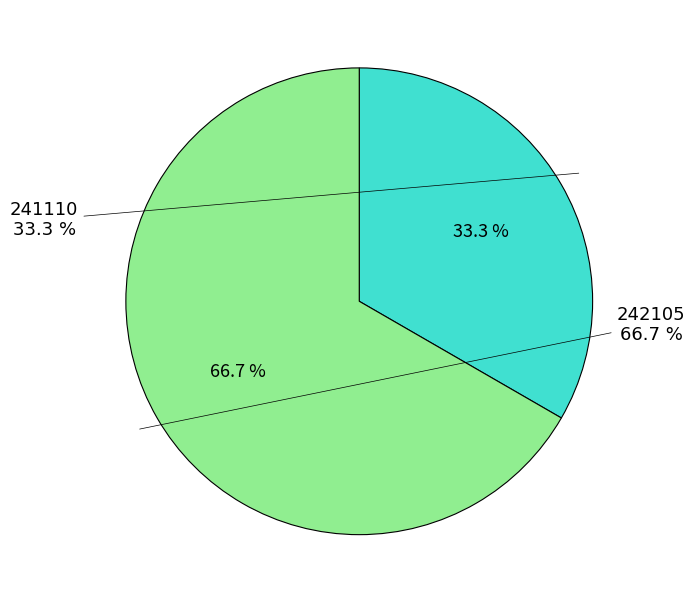

To the nearest percent, what portion does 242105 represent?

67%